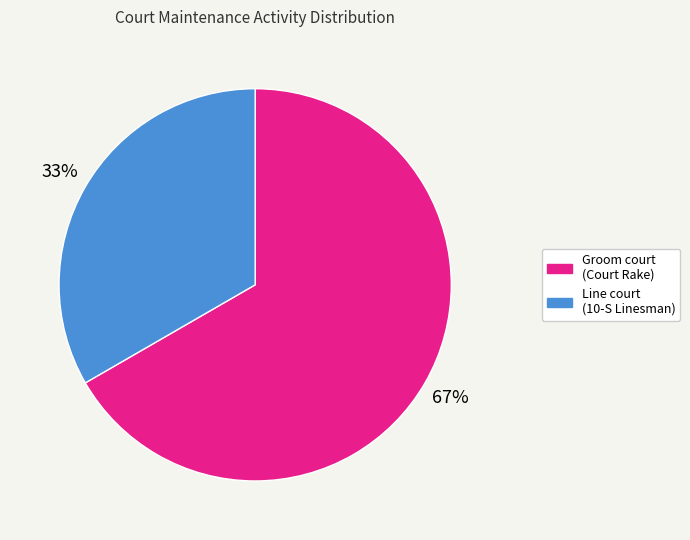

To the nearest percent, what is the average slice percentage?

50%